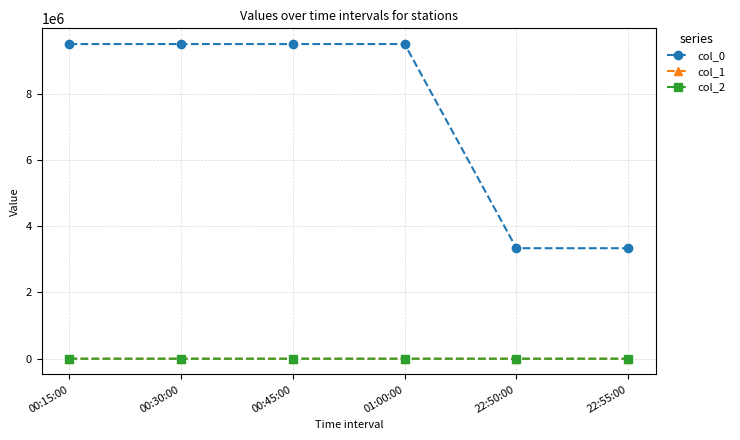

Read the col_1 value at 22:55:00.

40.1